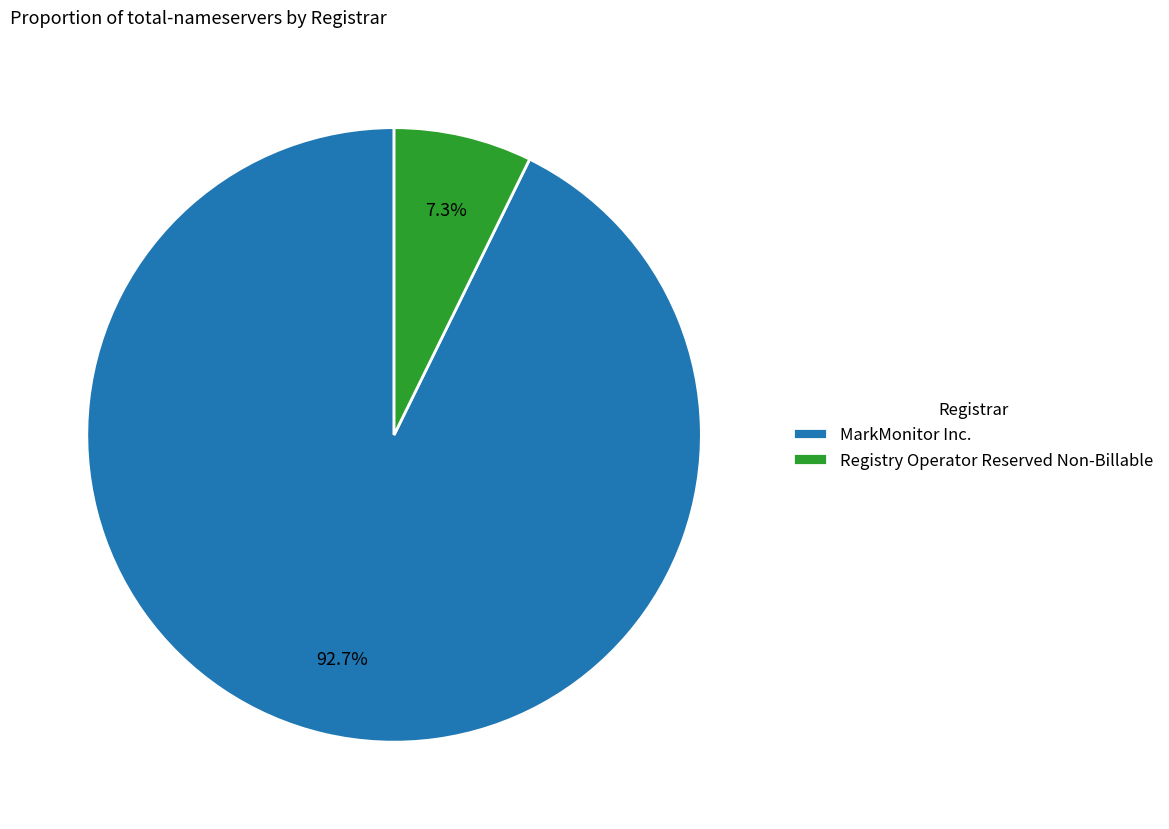

Count the number of slices in the pie.

2